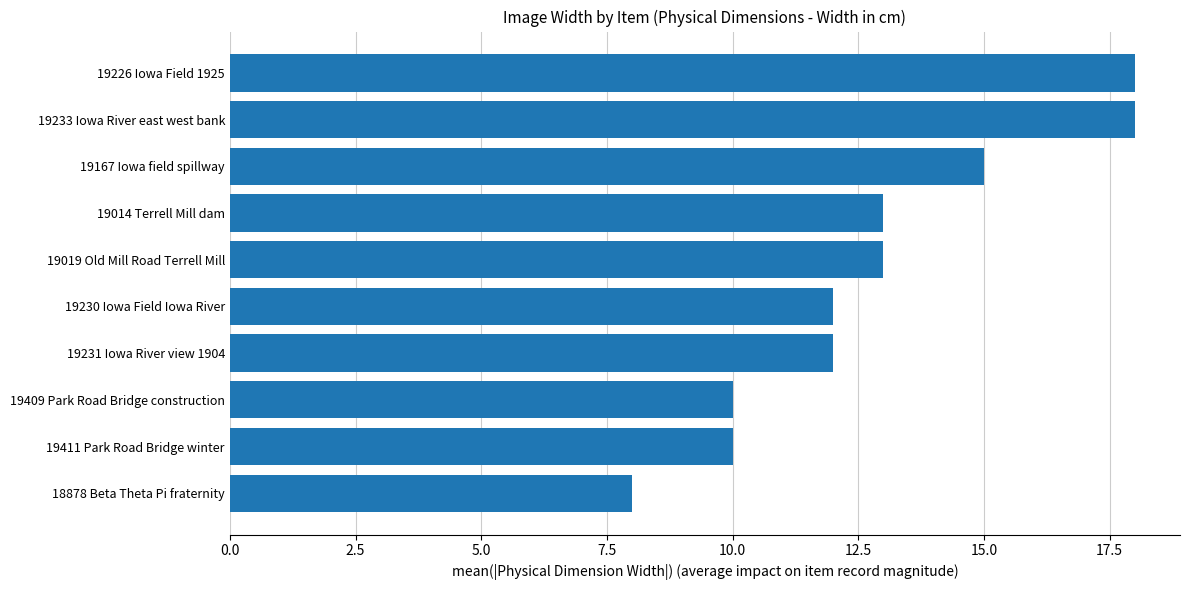

What is the average value?

13